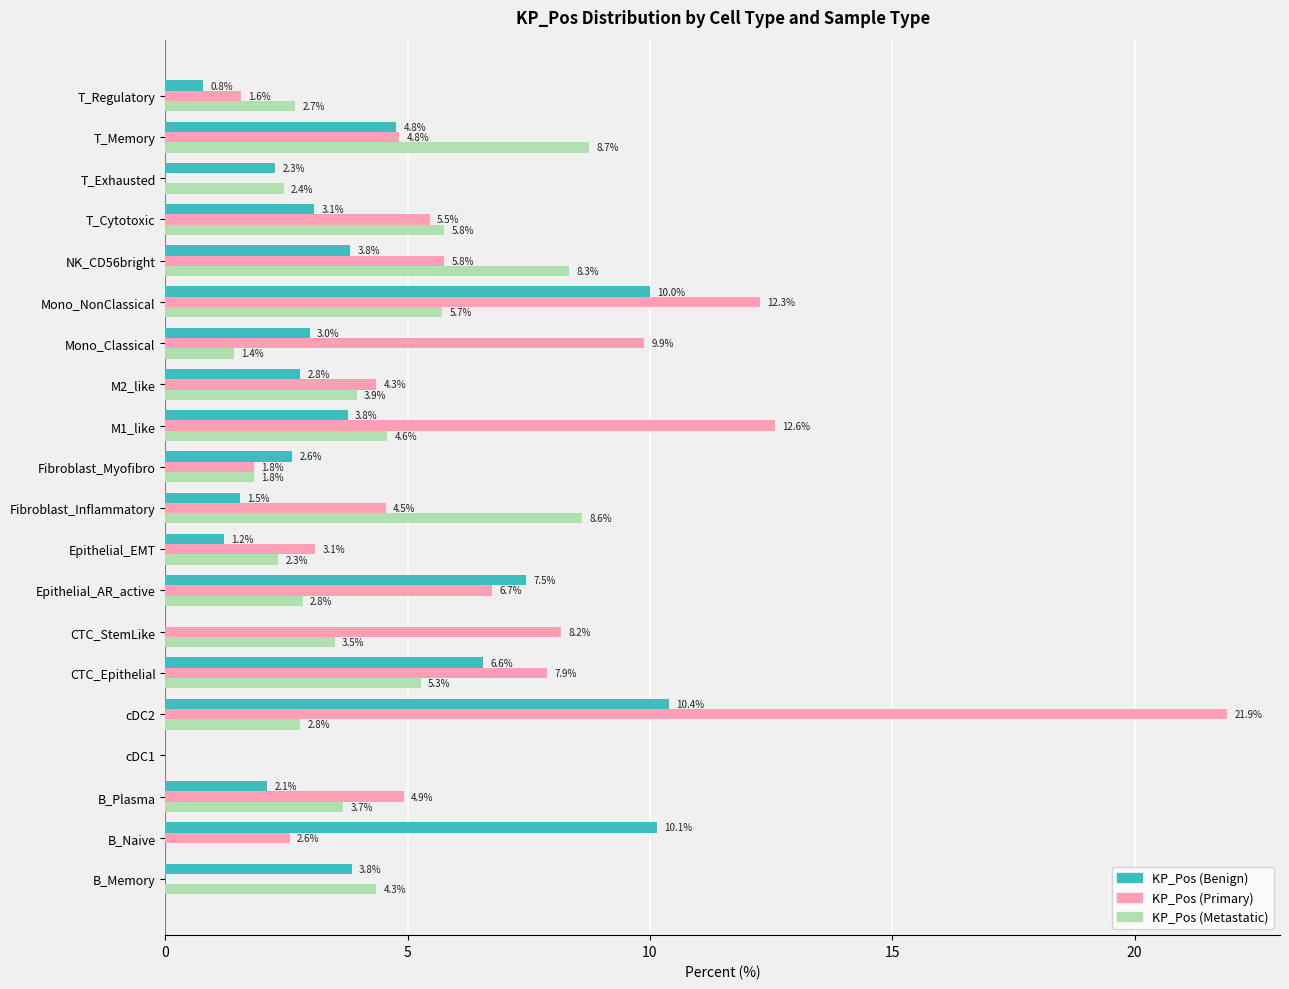

Is it true that KP_Pos (Benign) equals 1.5 at Fibroblast_Inflammatory?

True